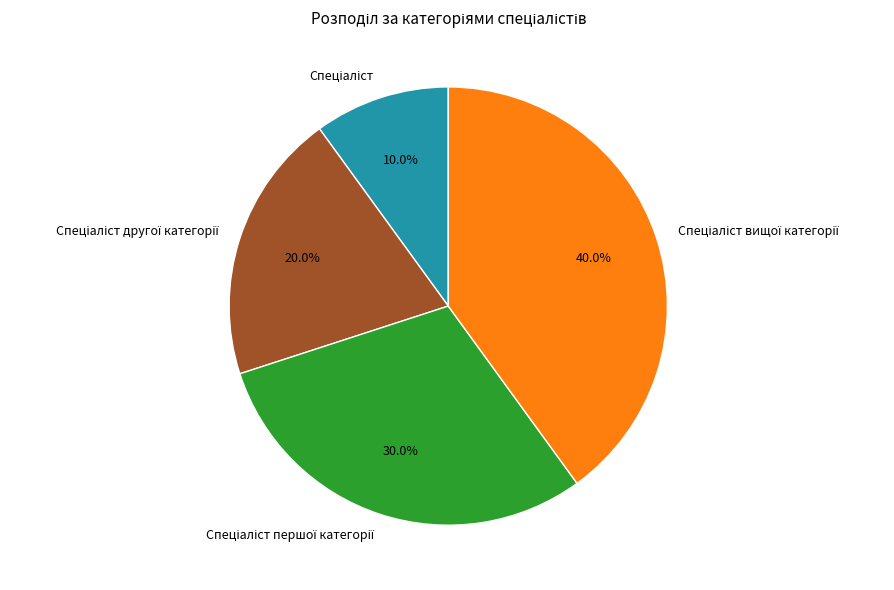

Is there any slice that represents more than half of the pie?

No